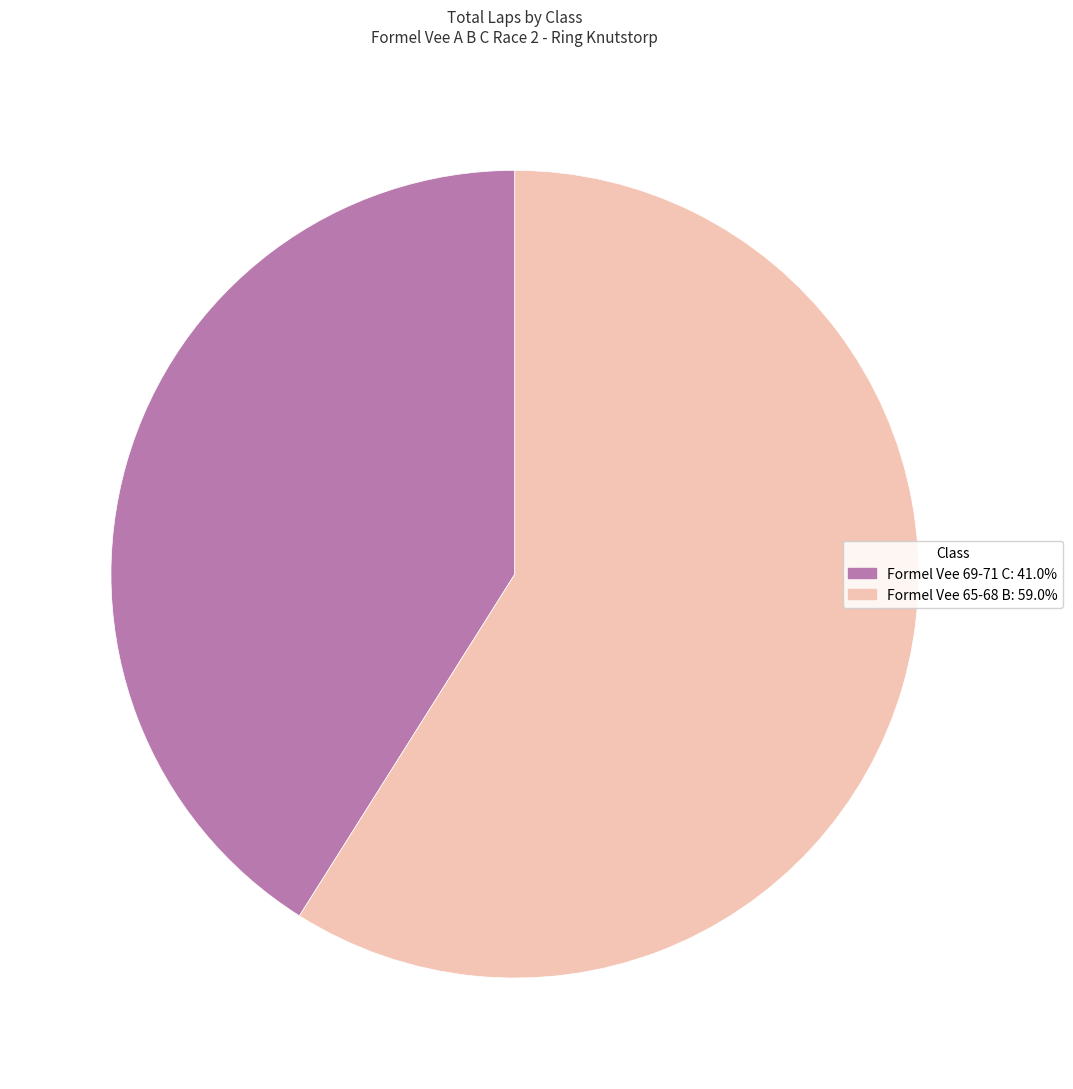

Do Formel Vee 65-68 B and Formel Vee 69-71 C together represent more than half of the pie?

Yes